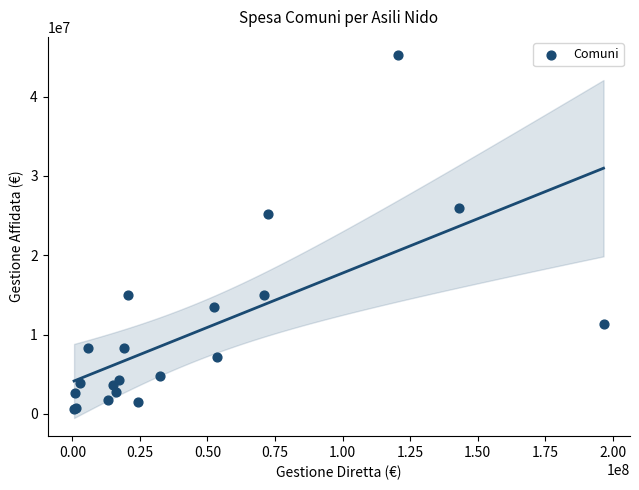

What Y value in the scatter plot is closest to 22925174?

25161502